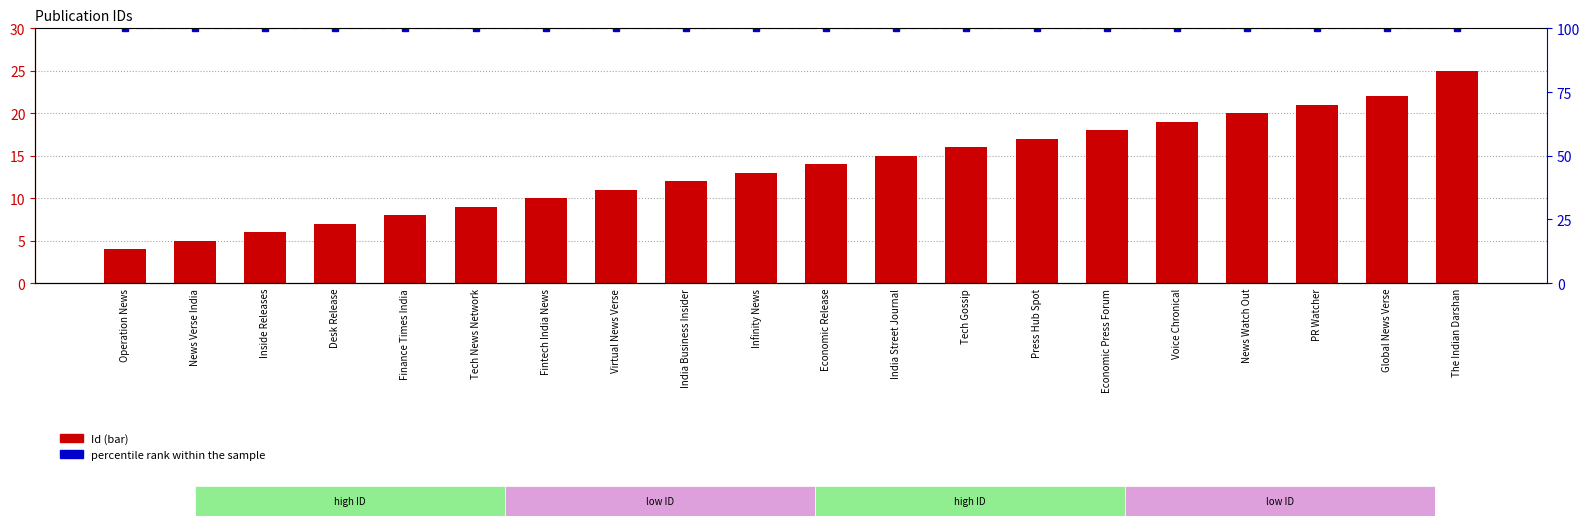

What are all the series names shown in the legend?

Id, percentile rank within the sample